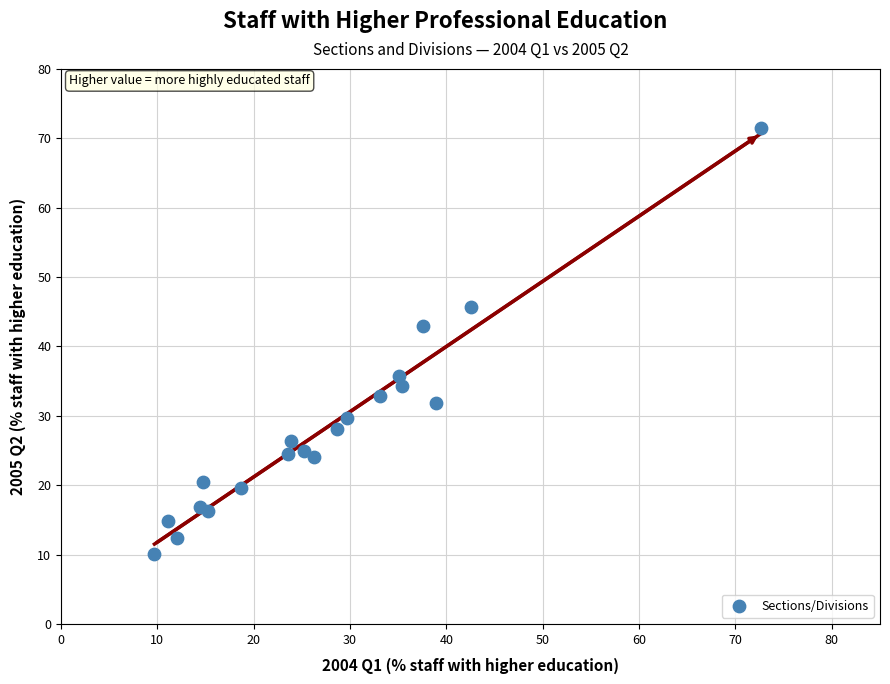

What Y value in the scatter plot is closest to 40?

42.9